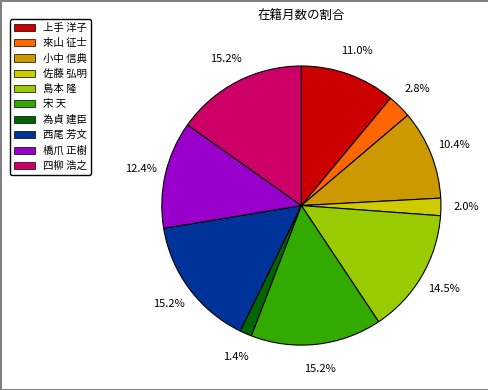

Count the number of slices in the pie.

10